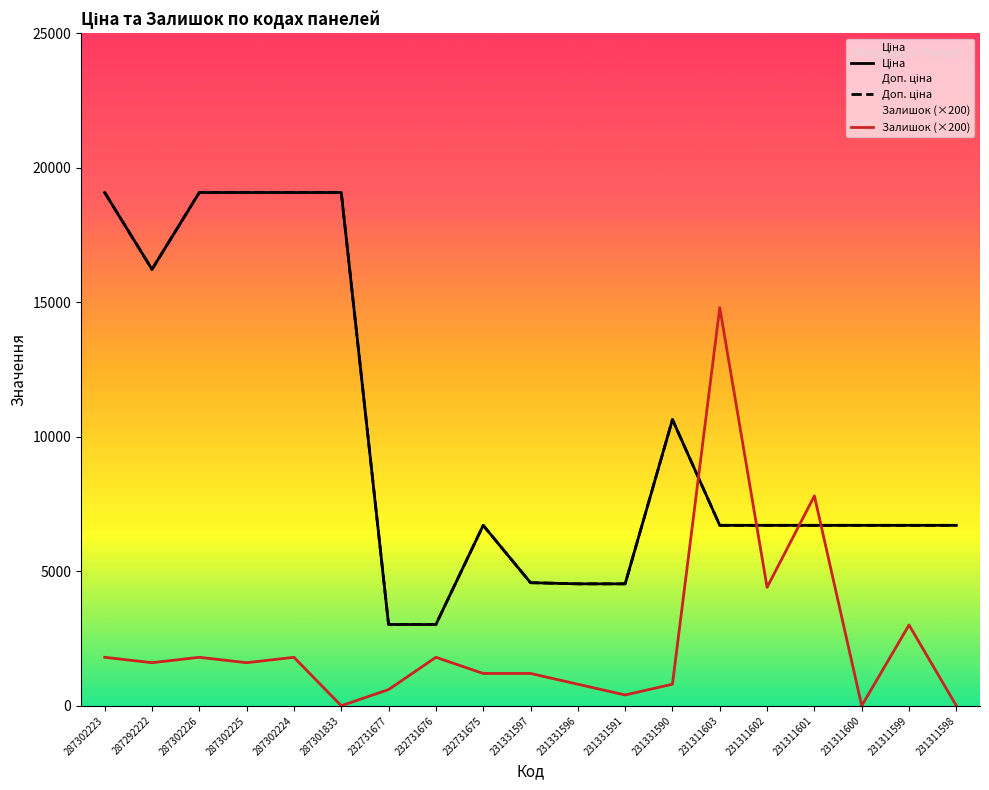

What is the label of the 9th point from the left?

232731675